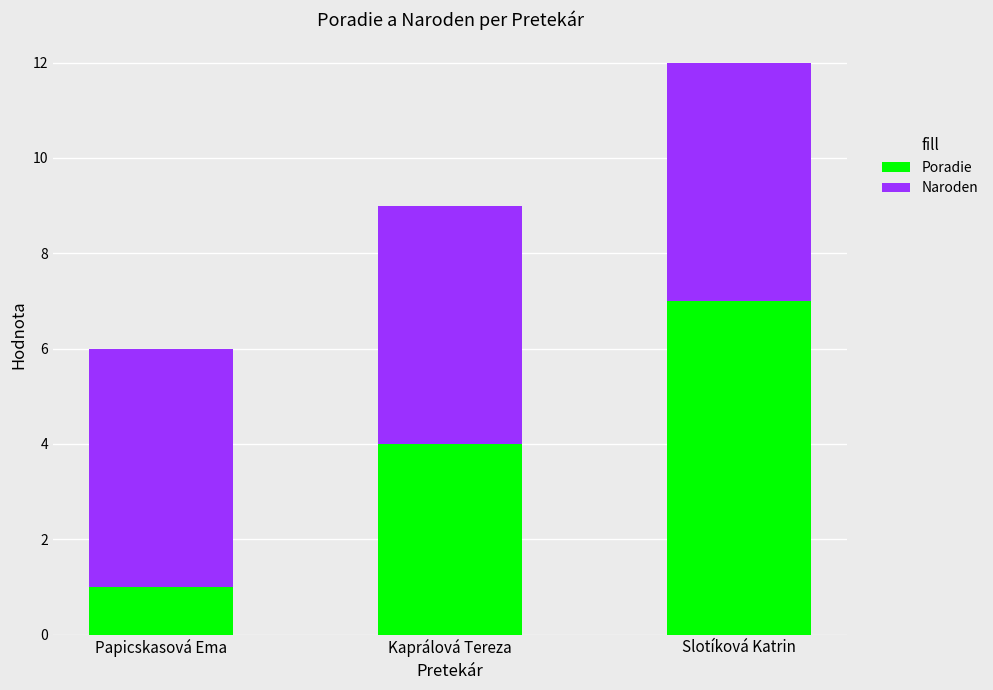

Is it true that Poradie equals 10 at Slotíková Katrin?

False